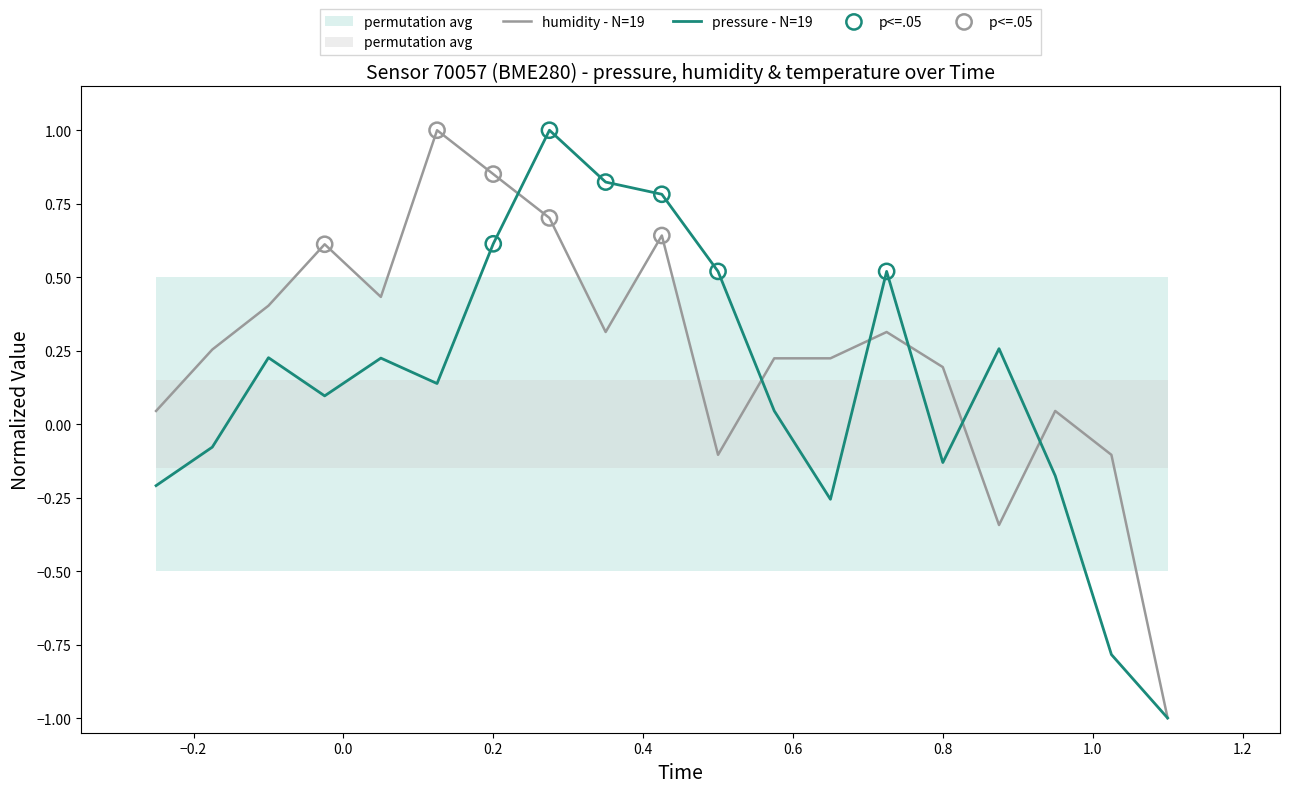

Which series has the largest Y range (max minus min)?

pressure